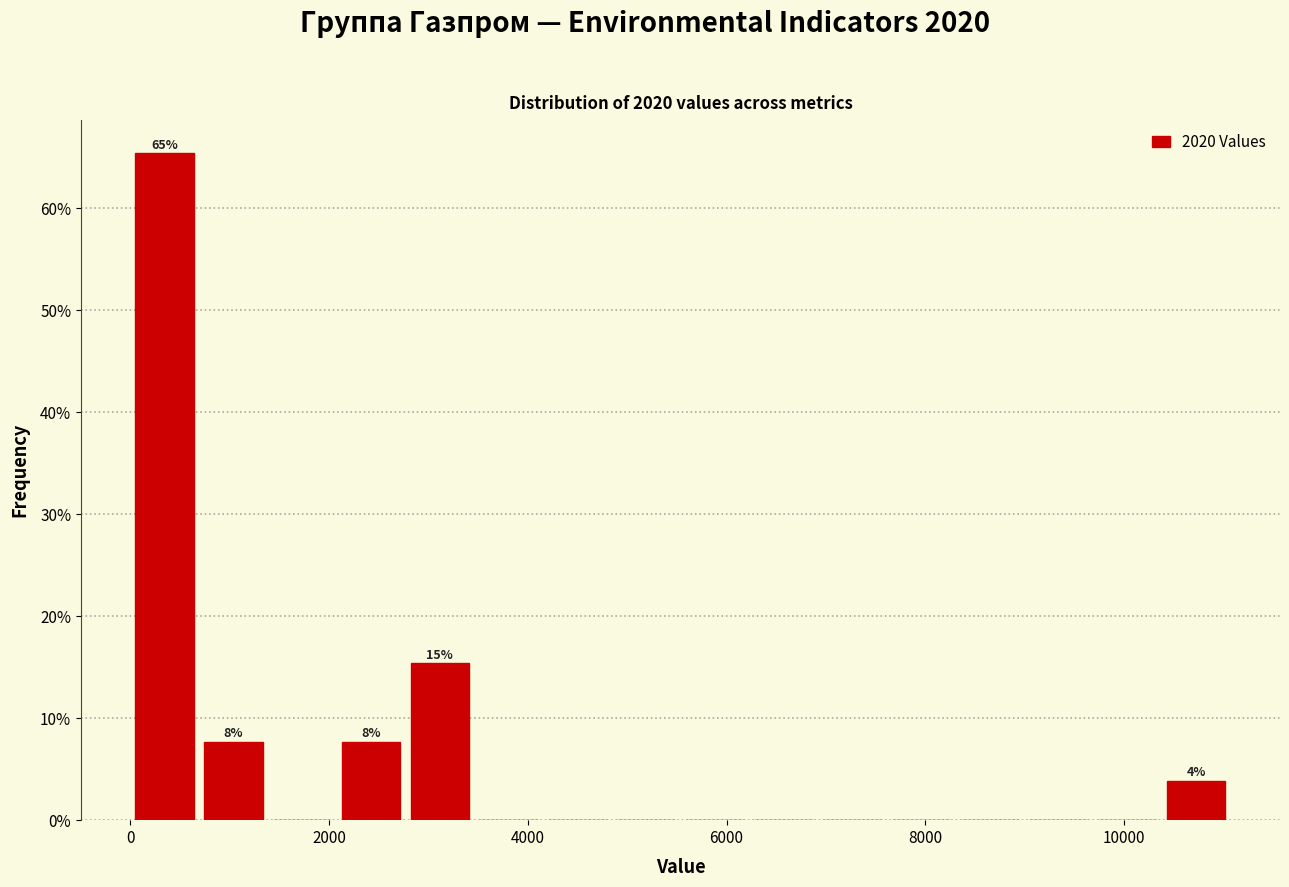

Read against the x-axis, roughly where is the centre of the tallest bar?

400